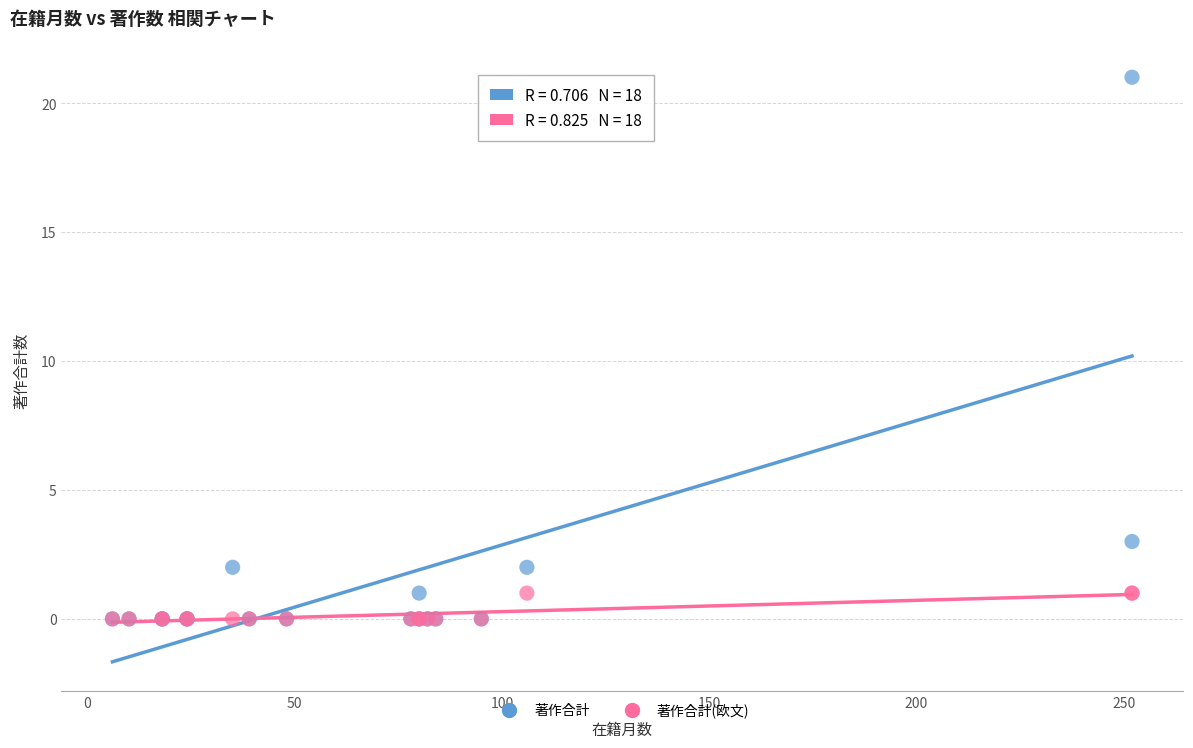

Across all series, what Y value is closest to 10?

3